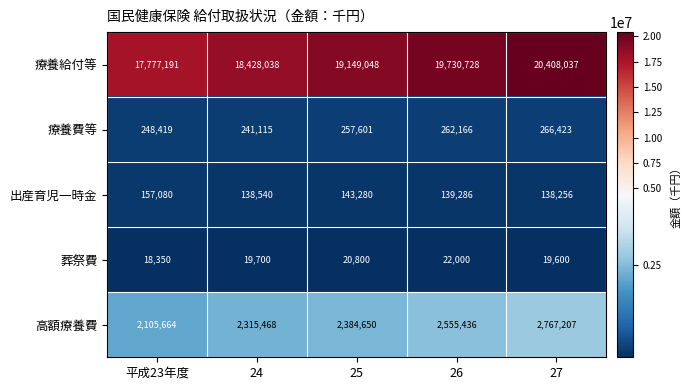

The 葬祭費 series shows 18350 at 平成23年度. True or false?

True